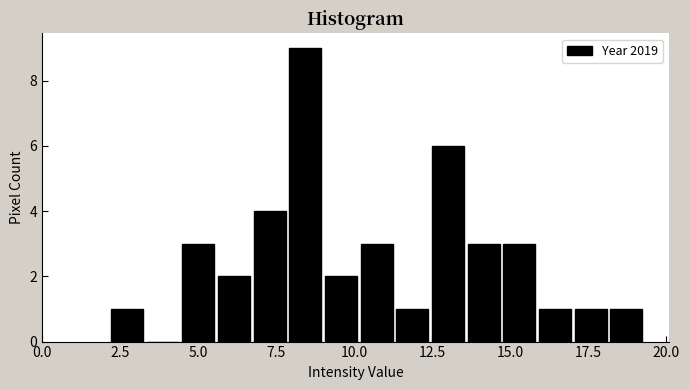

Around what value on the x-axis is the tallest bar? Give the approximate position of its centre, as read against the axis.

8.5